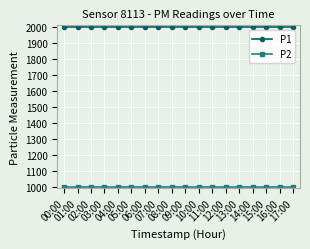

What is the value of the P1 point at the 9th from the left?

1999.9